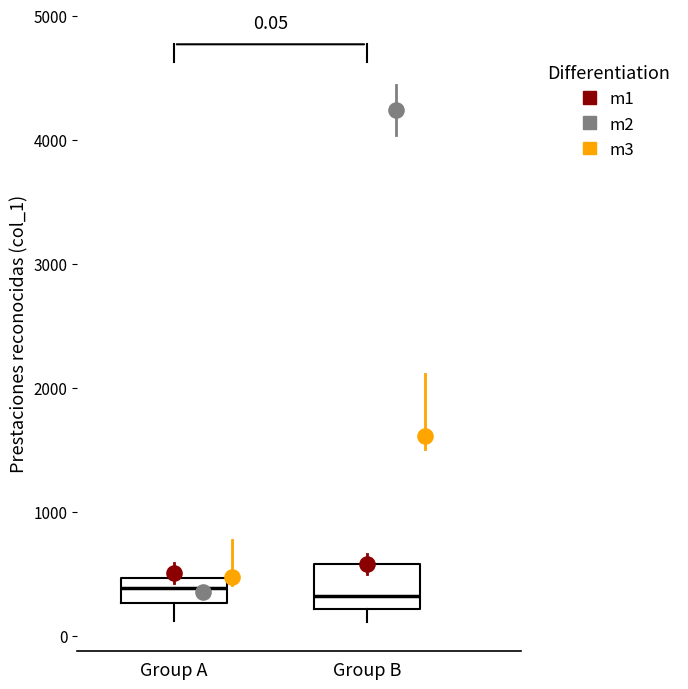

Comparing the boxes themselves (not the whiskers), which one is the tallest?

Group B